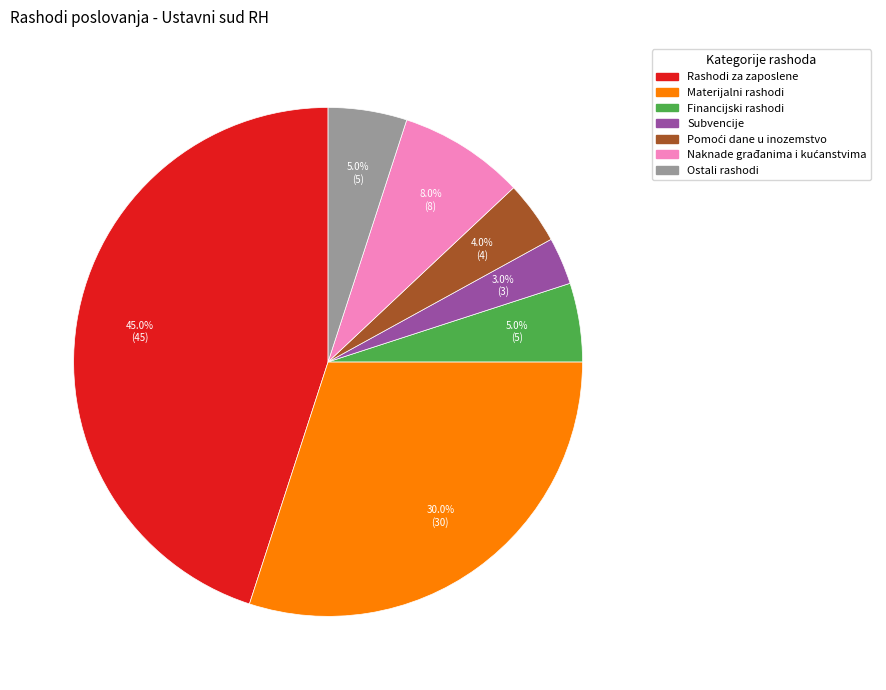

Is there any slice that represents more than half of the pie?

No